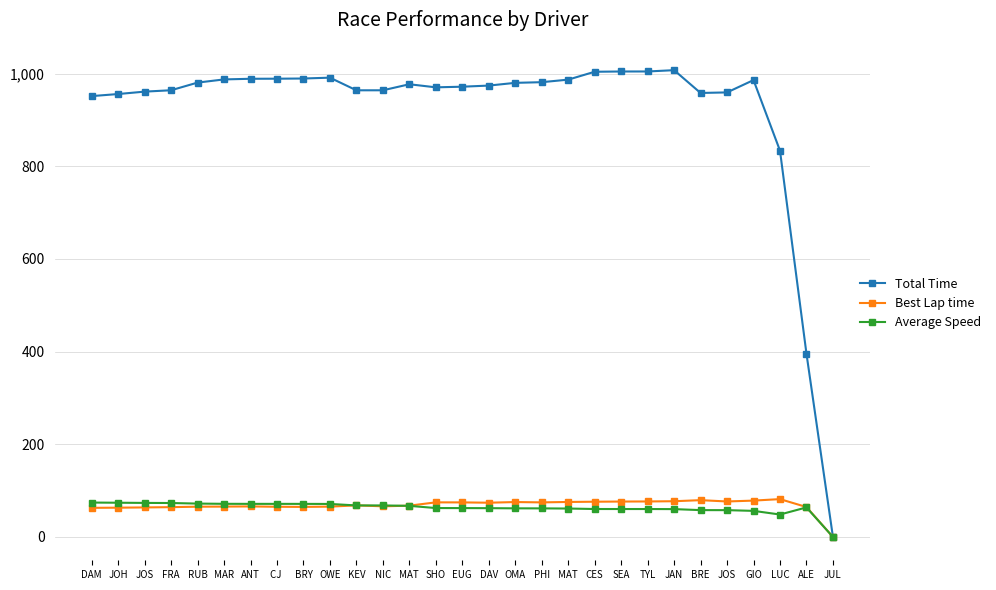

What is the label of the 6th point from the left?

MAR